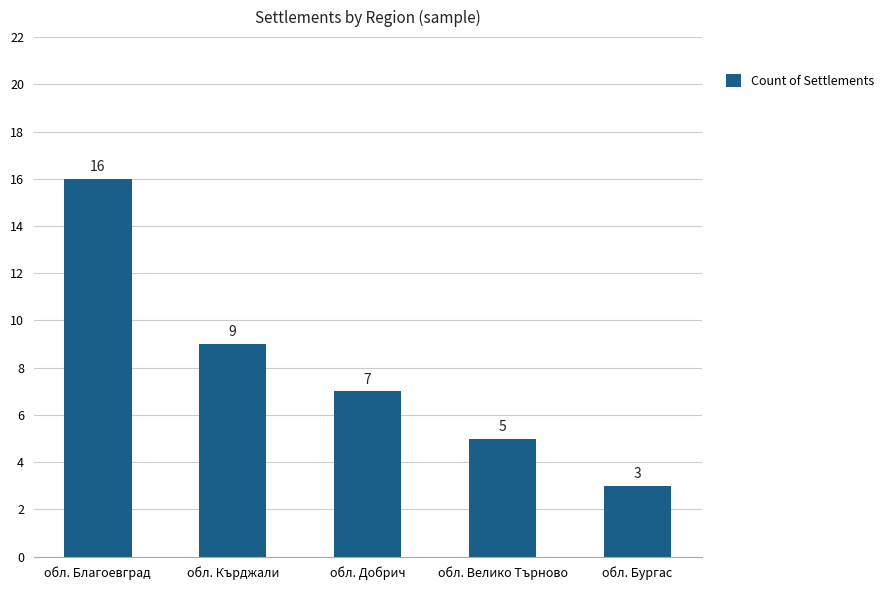

At which label is the value closest to 9?

обл. Кърджали